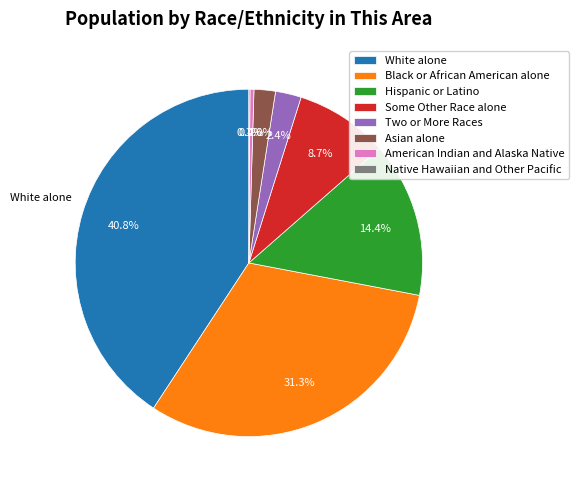

Does Asian alone account for over 50% of the chart?

No